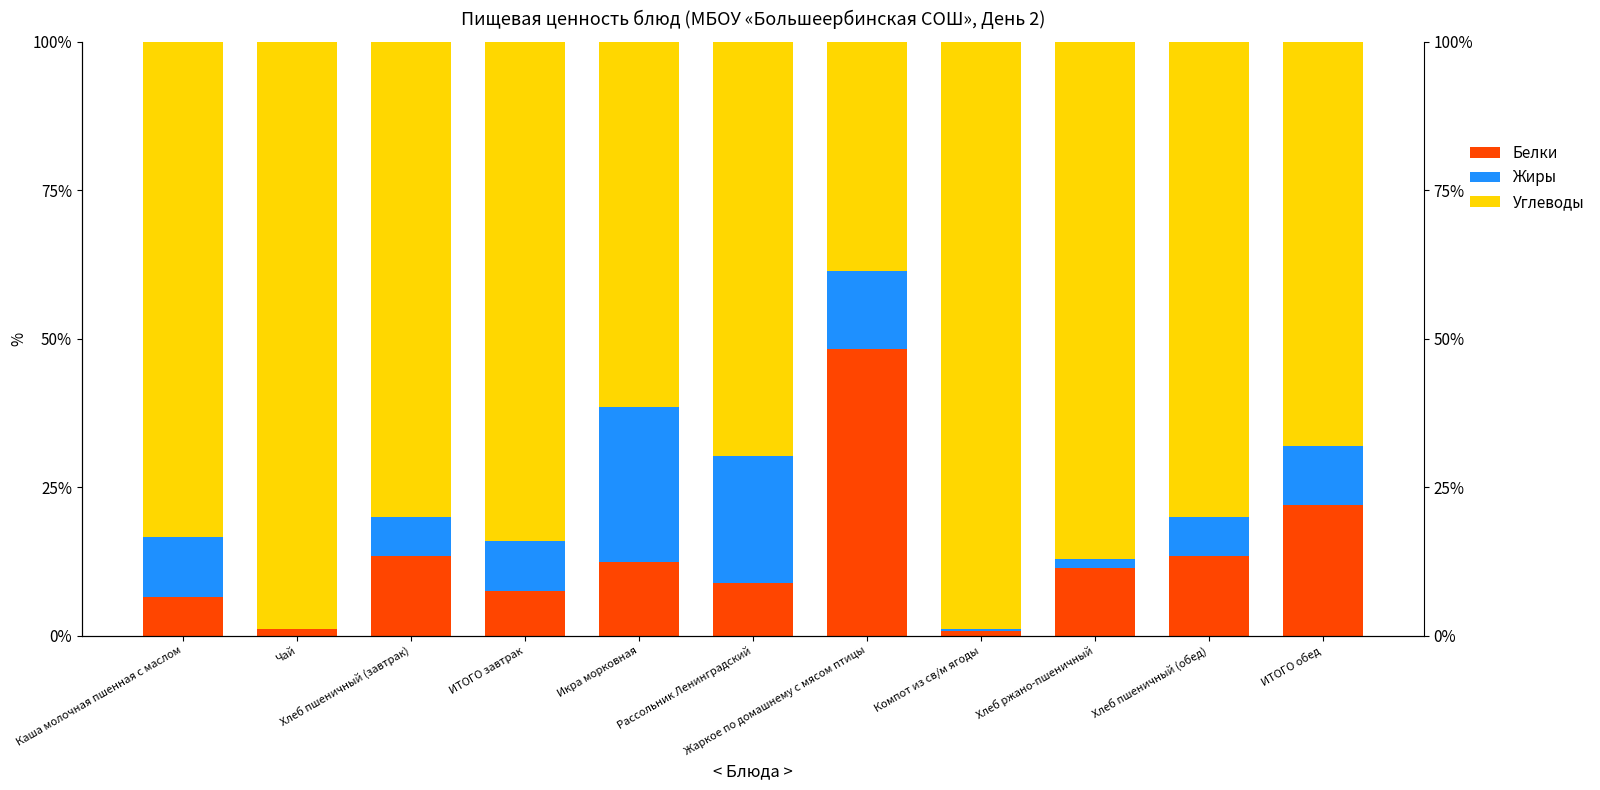

Is the value of Жиры at Чай greater than the value of Углеводы at Каша молочная пшенная с маслом?

No